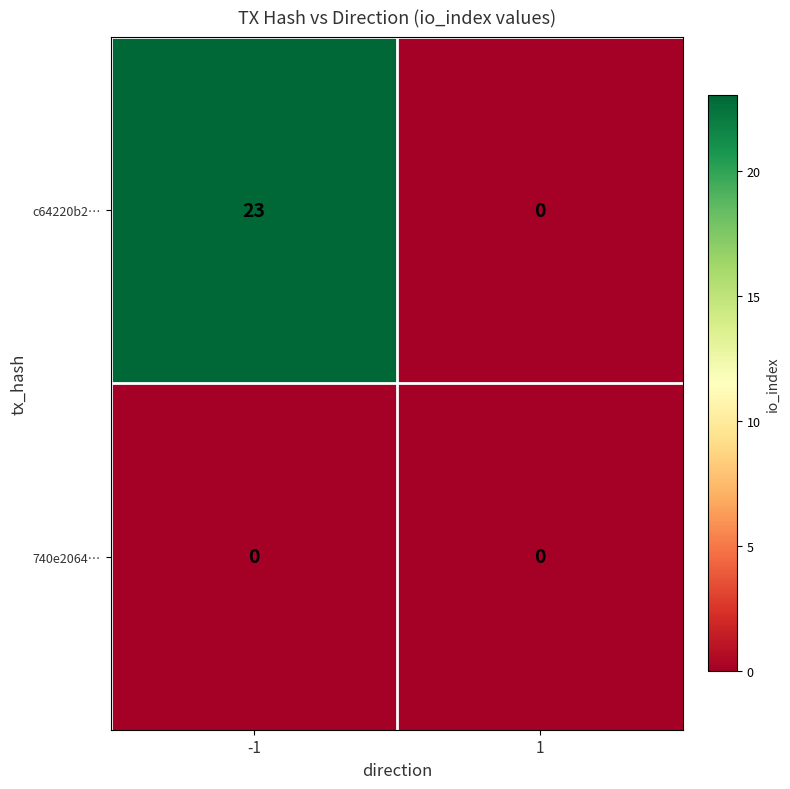

Which series has the largest total across all categories?

c64220b2…